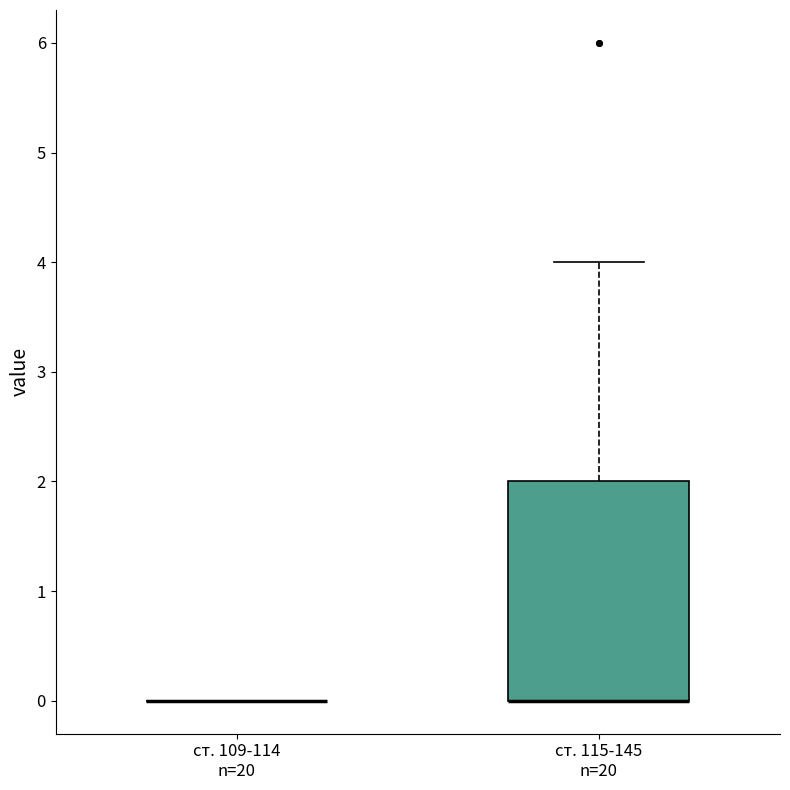

Reading left to right, read every box against the y-axis: the position of its median line, the range the box covers, and the ends of its whiskers. The values are not printed on the chart, so give them approximately, as read against the axis.

ст. 109-114 n=20: box collapsed to a line at 0, whiskers 0 to 0
ст. 115-145 n=20: median 0 (drawn on the box's lower edge), box 0 to 2, whiskers 0 to 4